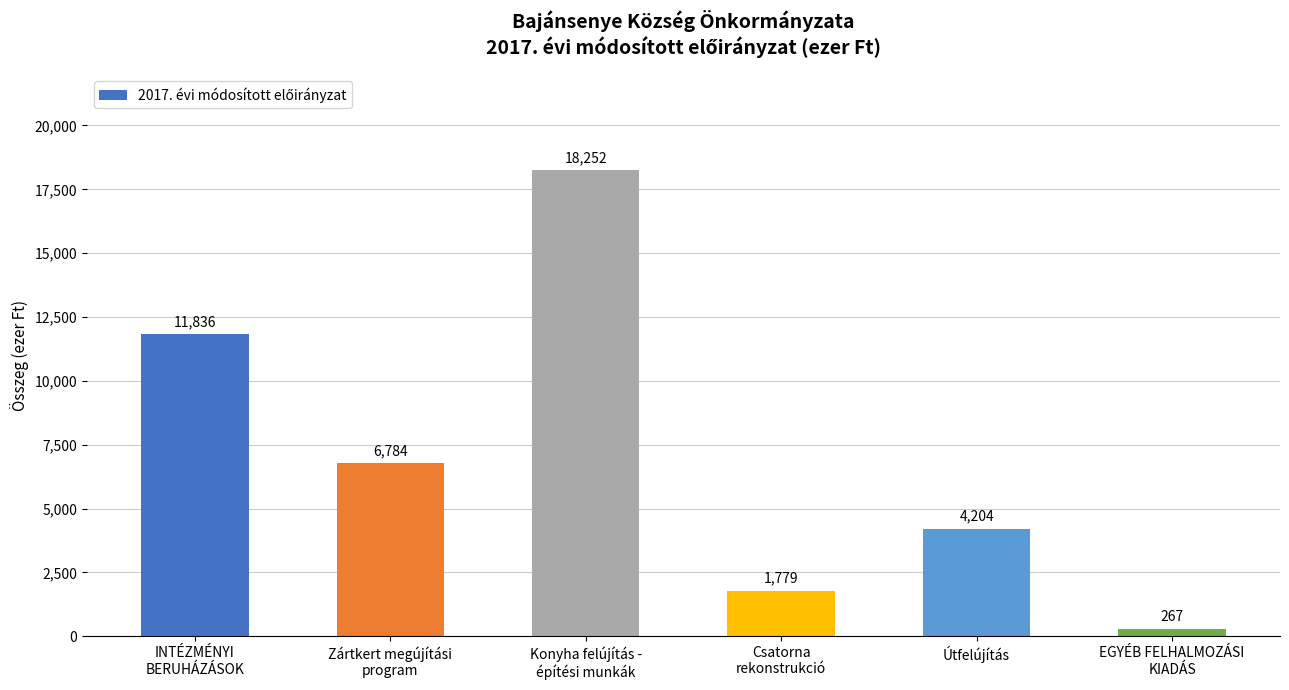

What is the sum of the values at Útfelújítás and Csatorna
rekonstrukció?

5983